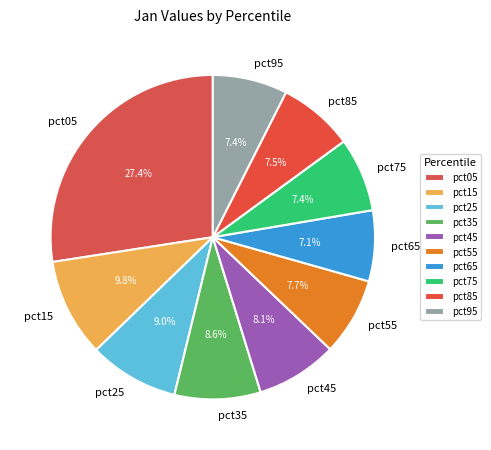

Is it true that pct75 is 7% of the pie?

True